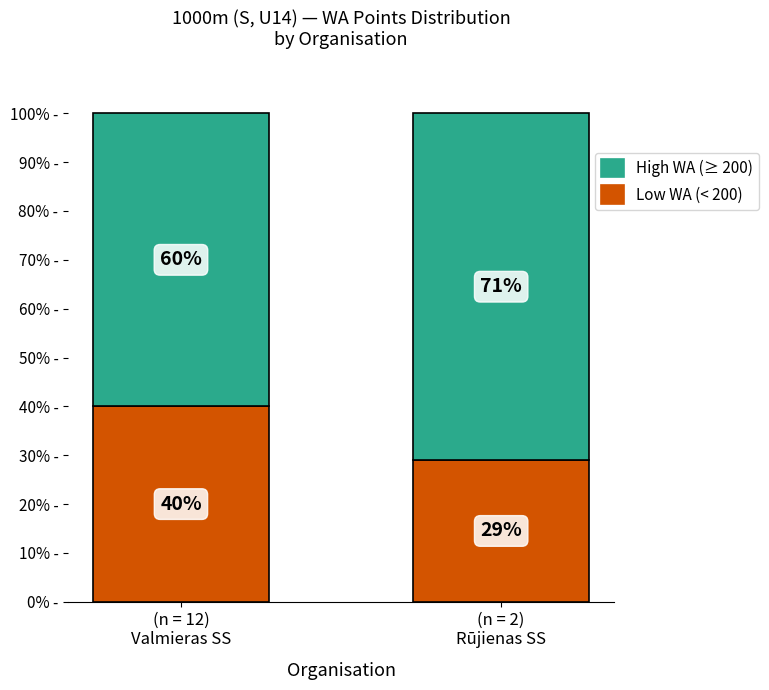

Which category has the highest value in the Low WA (< 200) series?

(n = 12)
Valmieras SS